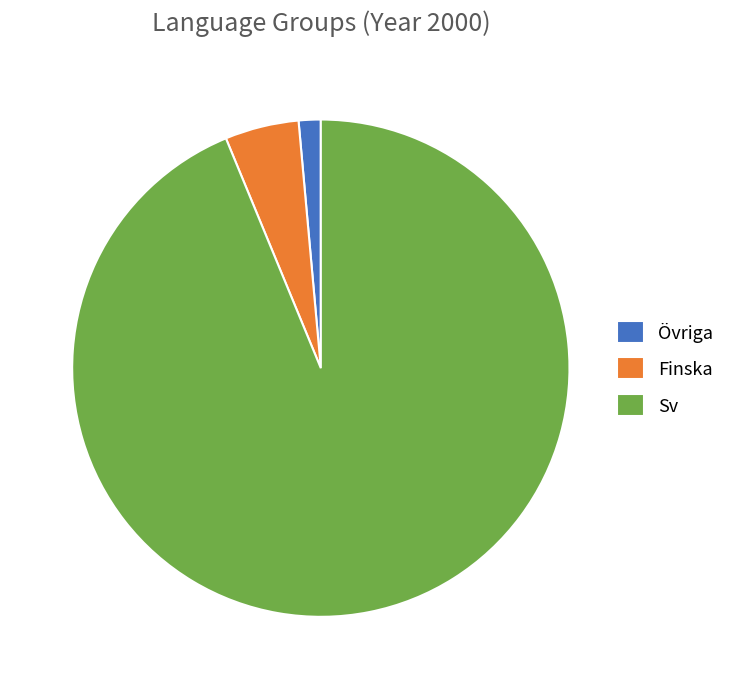

Do Finska and Övriga together represent more than half of the pie?

No